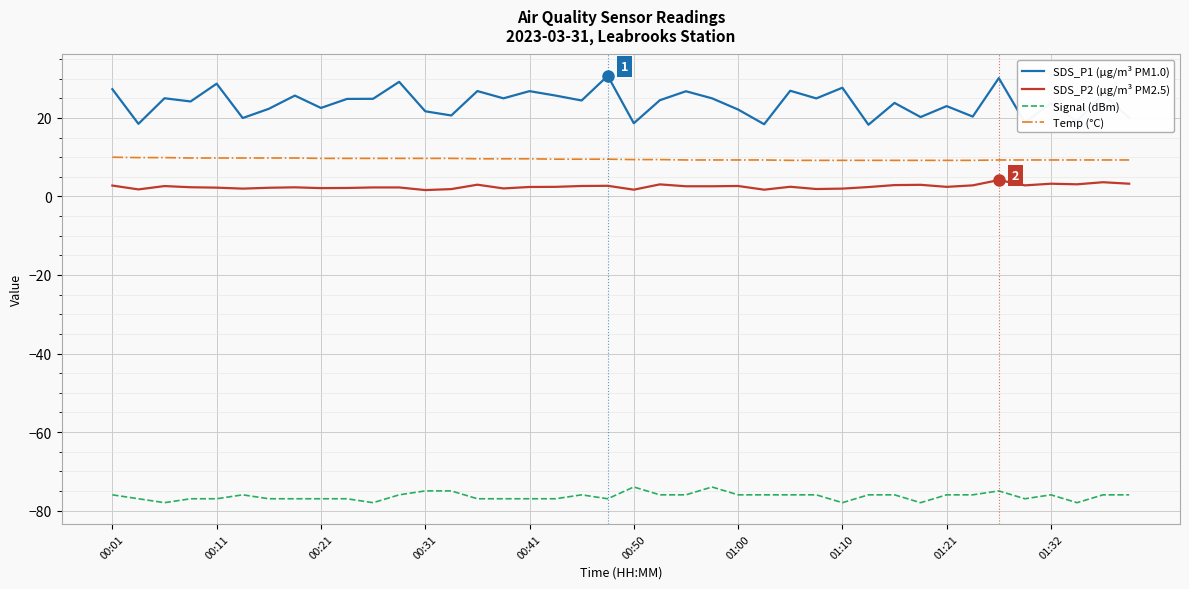

True or false: SDS_P1 (μg/m³ PM1.0) and Temp (°C) intersect in this chart.

False